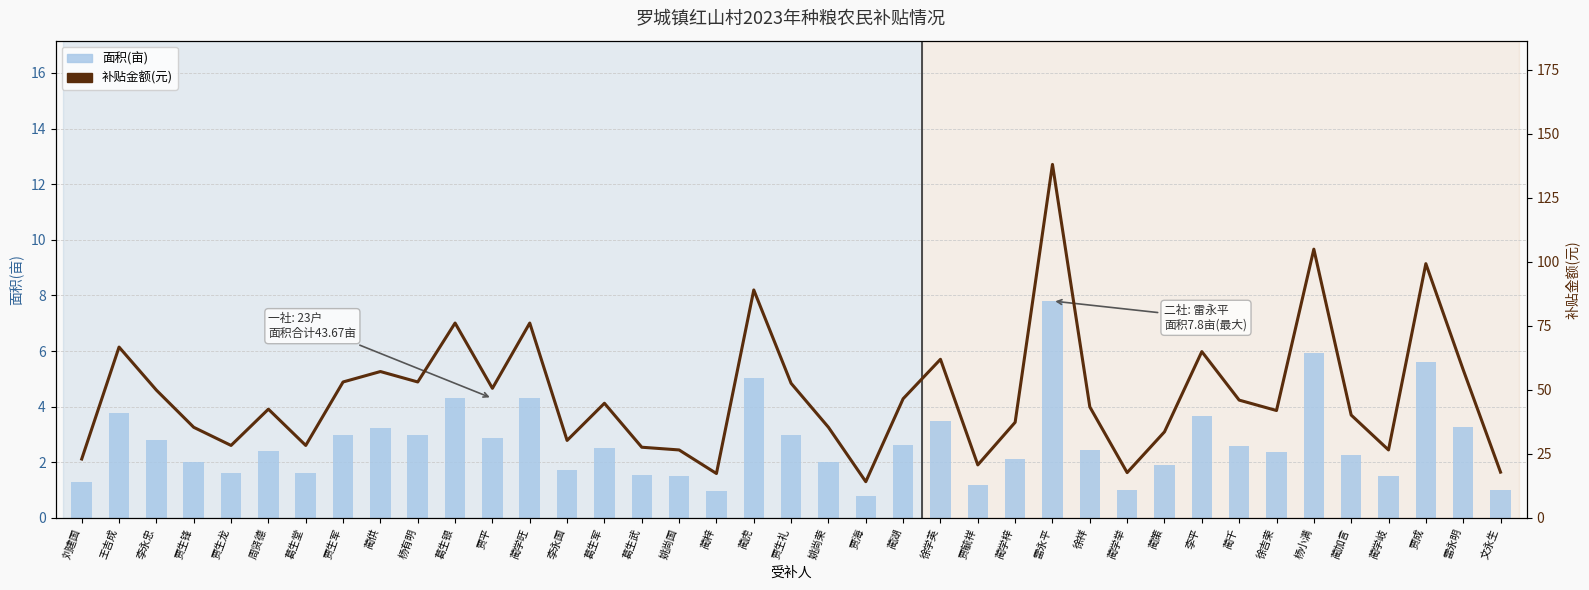

Between 蔺湖 and 徐吉荣, which series saw the biggest shift?

补贴金额(元)